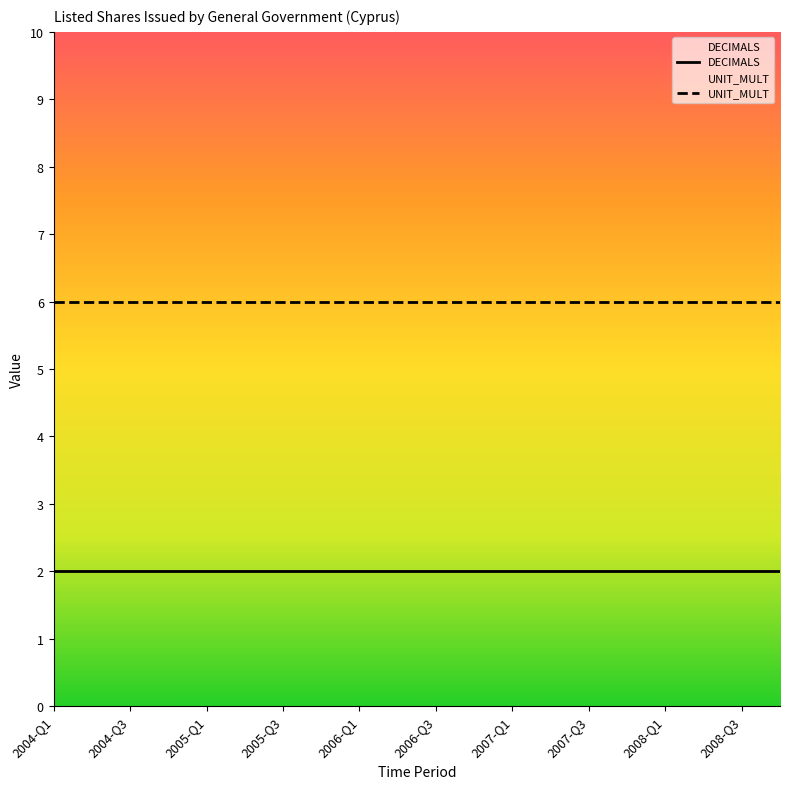

Rank the series by their maximum value, from lowest to highest.

DECIMALS, UNIT_MULT